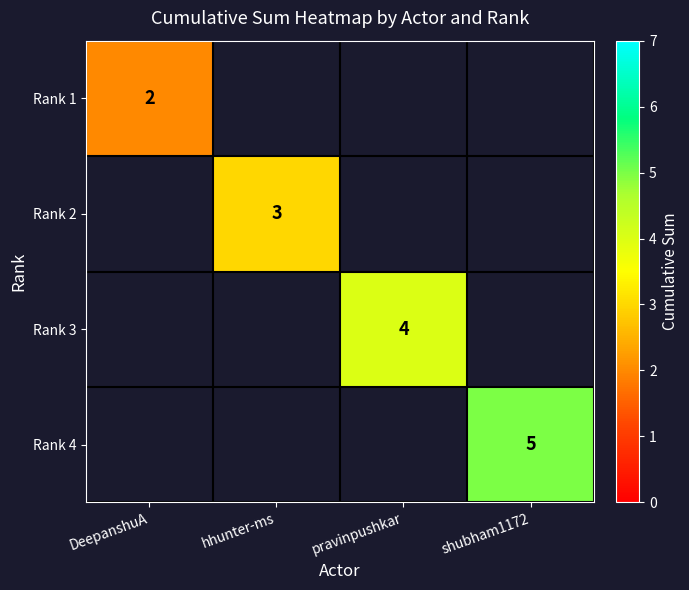

Is it true that Rank 4 equals 2 at shubham1172?

False